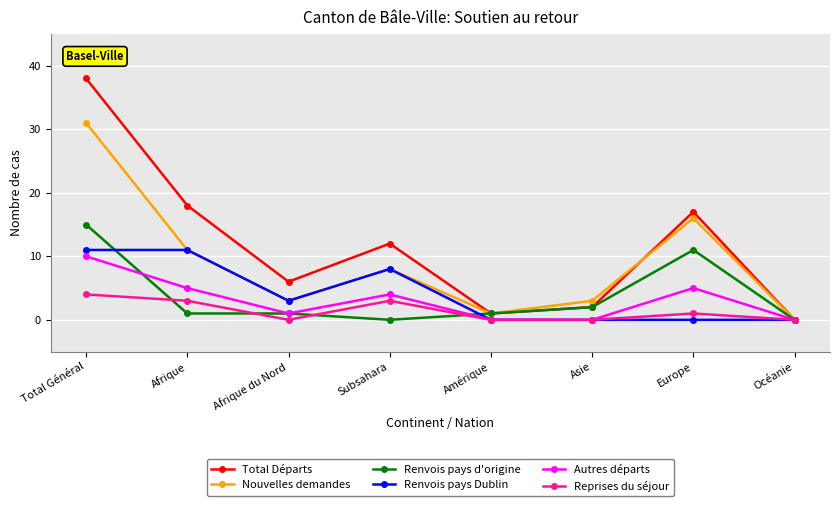

What is the label of the 5th point from the left?

Amérique